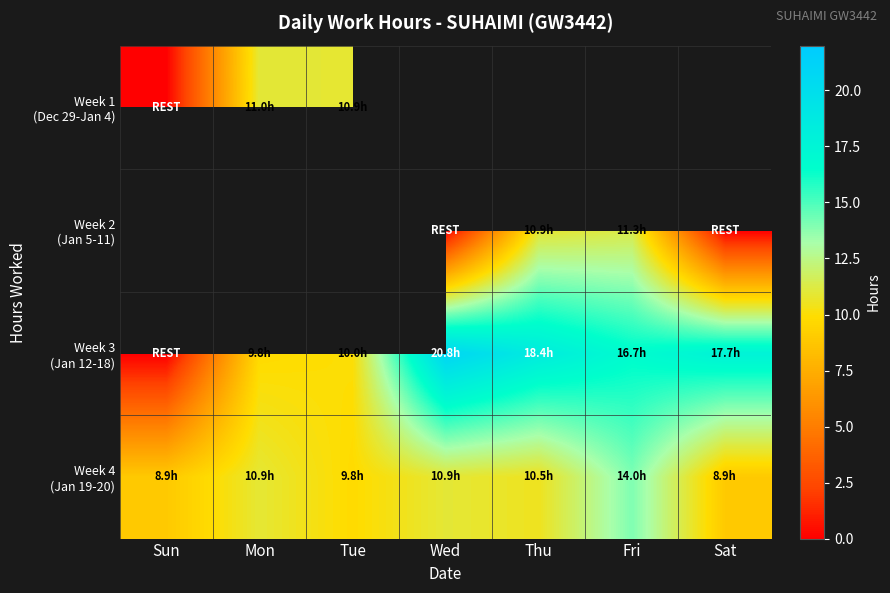

Which series has the largest range (max minus min)?

Week 3 (Jan 12-18)